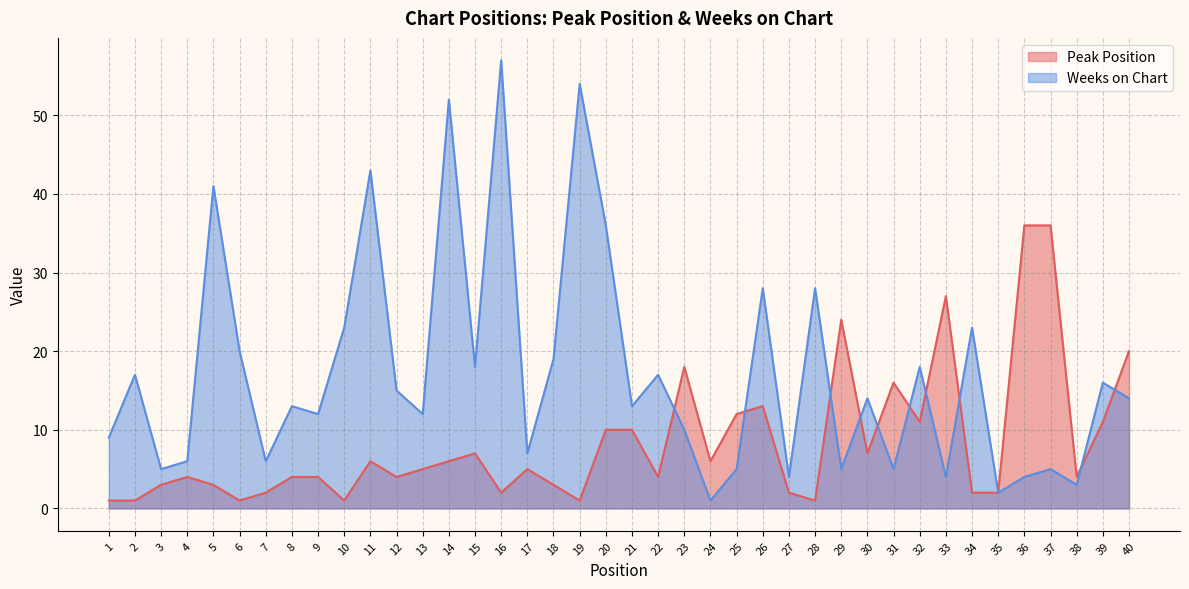

Is the value of Peak Position at 23 greater than the value of Weeks on Chart at 39?

Yes